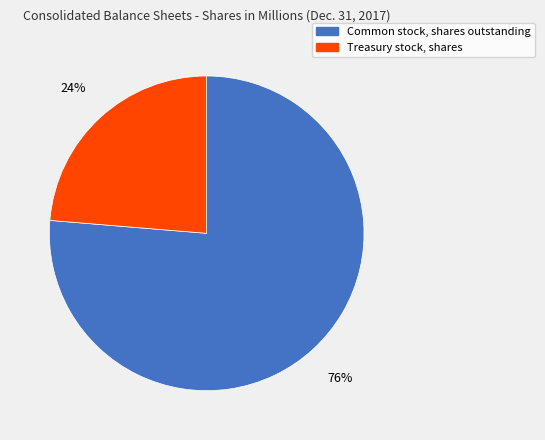

Does Common stock, shares outstanding account for over 50% of the chart?

Yes